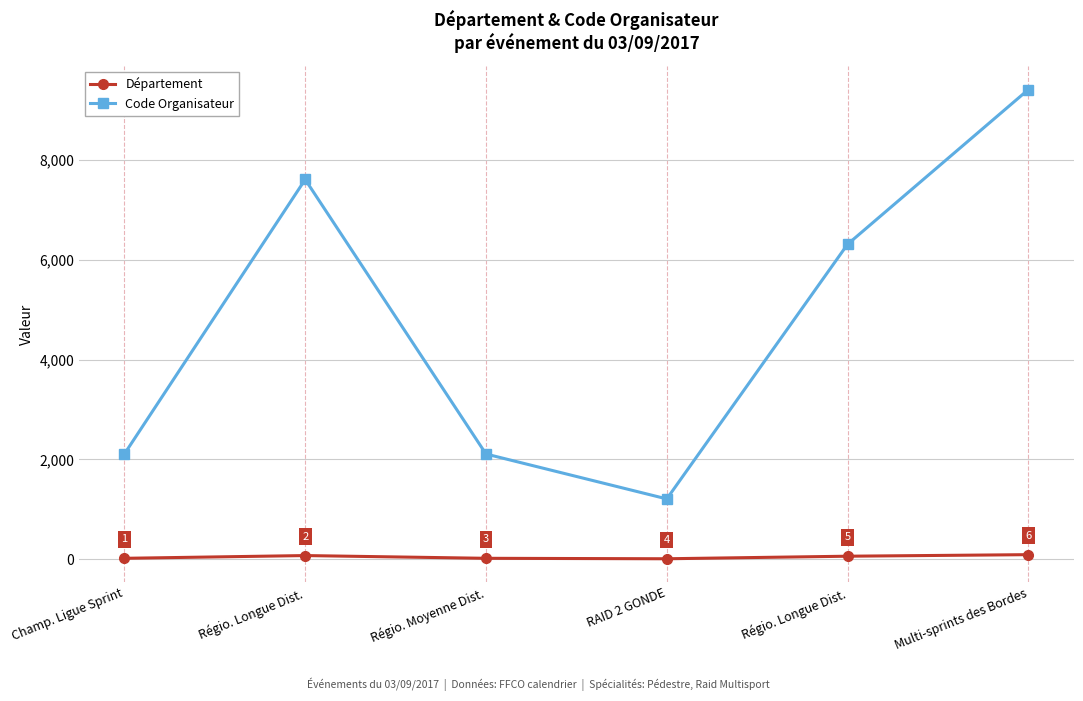

True or false: Code Organisateur and Département cross at least once.

False